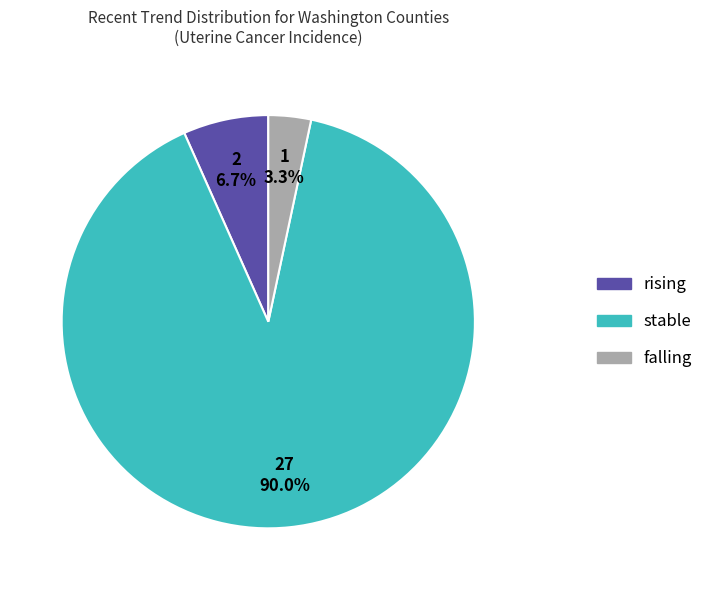

Does any single category account for the majority?

Yes